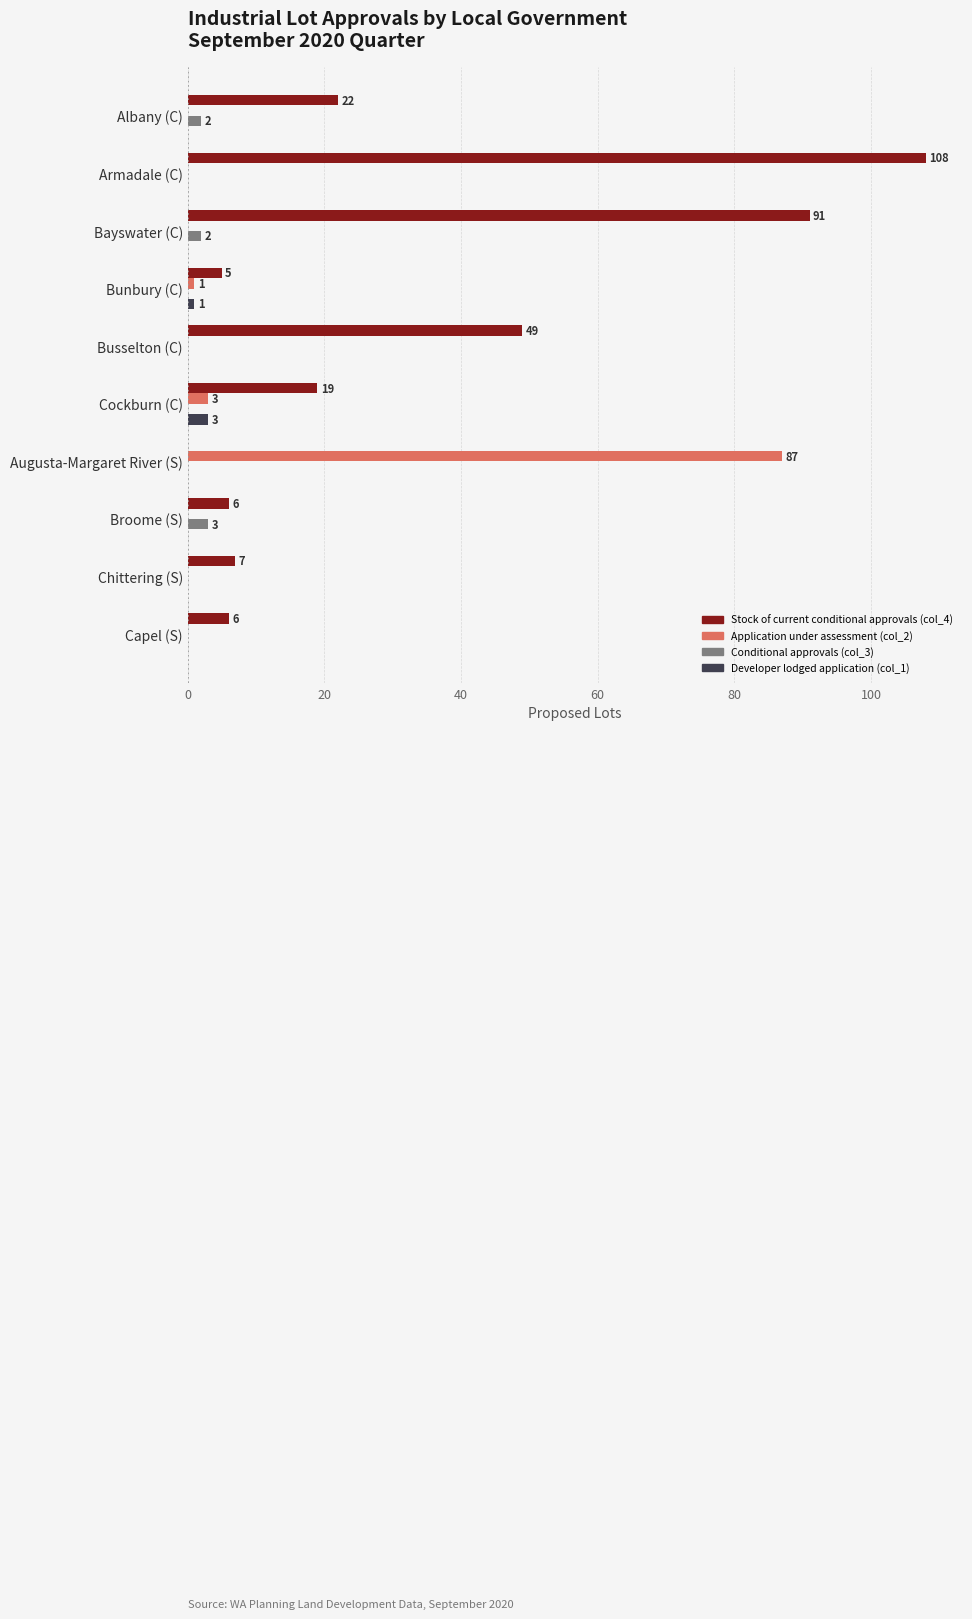

At which category does the chart reach its peak across all series?

Armadale (C)